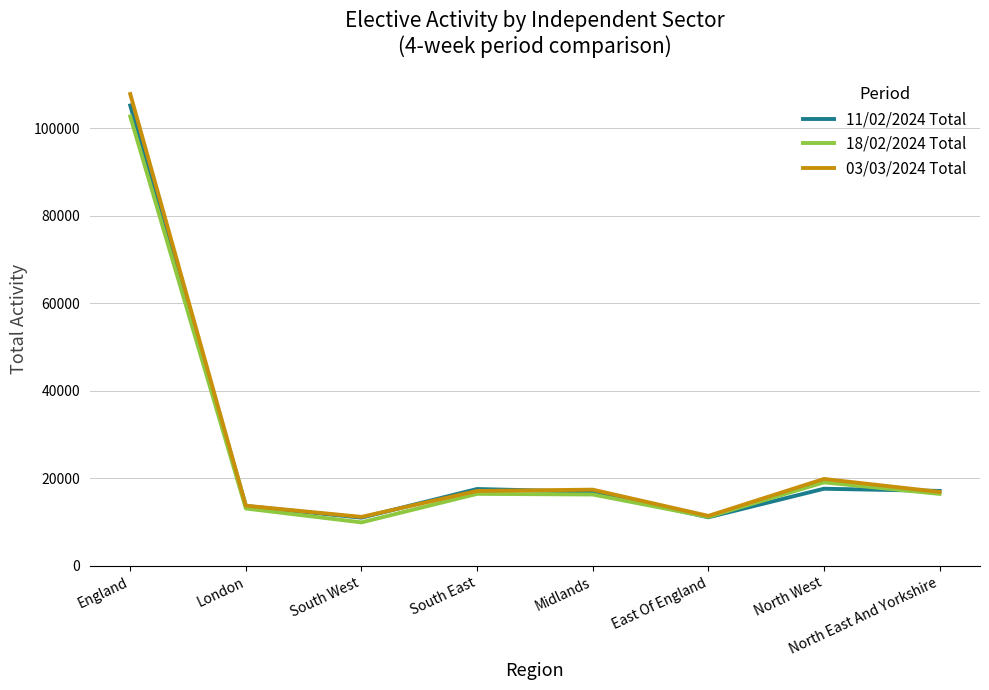

What are all the series names shown in the legend?

11/02/2024 Total, 18/02/2024 Total, 03/03/2024 Total